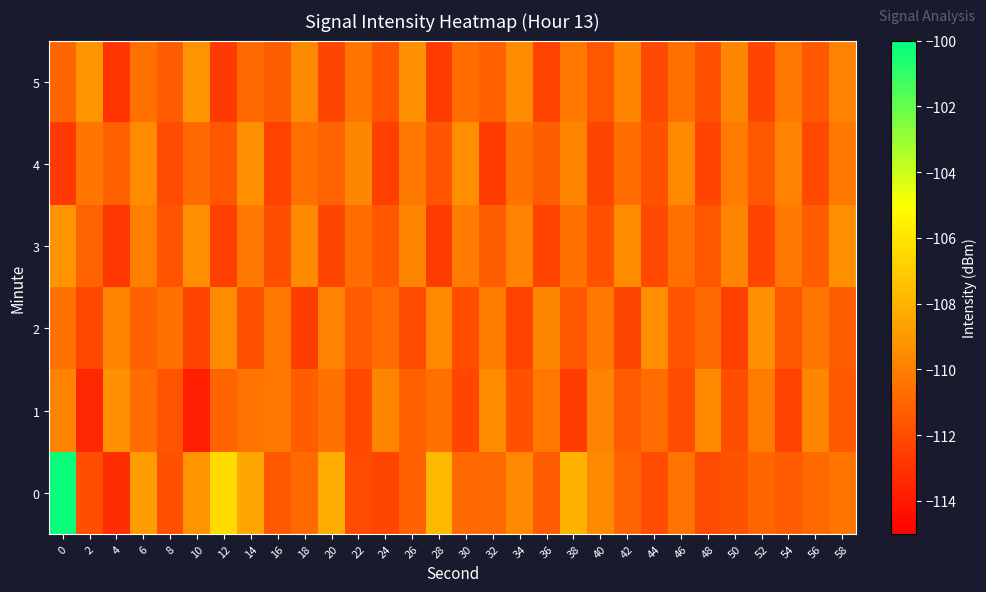

Reading left to right, transcribe all the data shown in this chart.

0: 0=-100.2	2=-111.9	4=-113.1	6=-108.8	8=-111.9	10=-109.1	12=-106.4	14=-108.4	16=-111.5	18=-110.8	20=-108.2	22=-112.0	24=-112.3	26=-111.2	28=-107.8	30=-110.8	32=-110.8	34=-109.6	36=-111.4	38=-107.9	40=-109.6	42=-111.0	44=-112.0	46=-110.5	48=-112.0	50=-111.7	52=-111.0	54=-111.4	56=-110.8	58=-110.4
1: 0=-109.9	2=-113.4	4=-109.3	6=-110.8	8=-111.6	10=-113.7	12=-111.1	14=-110.4	16=-110.3	18=-111.4	20=-110.5	22=-112.1	24=-109.8	26=-111.2	28=-110.6	30=-112.3	32=-109.5	34=-111.8	36=-110.2	38=-112.6	40=-109.9	42=-111.4	44=-110.7	46=-112.0	48=-109.6	50=-111.9	52=-110.1	54=-112.4	56=-109.7	58=-111.5
2: 0=-110.5	2=-112.1	4=-109.8	6=-111.2	8=-110.6	10=-112.3	12=-109.5	14=-111.8	16=-110.2	18=-112.6	20=-109.9	22=-111.4	24=-110.7	26=-112.0	28=-109.6	30=-111.9	32=-110.1	34=-112.4	36=-109.7	38=-111.5	40=-110.3	42=-112.2	44=-109.4	46=-111.7	48=-110.8	50=-112.5	52=-109.3	54=-111.6	56=-110.4	58=-111.3
3: 0=-109.2	2=-111.1	4=-112.8	6=-110.0	8=-111.7	10=-109.4	12=-112.5	14=-110.3	16=-111.9	18=-109.6	20=-112.2	22=-110.7	24=-111.5	26=-109.8	28=-112.6	30=-110.1	32=-111.3	34=-109.9	36=-112.4	38=-110.5	40=-111.8	42=-109.5	44=-112.1	46=-110.6	48=-111.6	50=-109.7	52=-112.3	54=-110.2	56=-111.4	58=-109.3
4: 0=-112.7	2=-110.4	4=-111.2	6=-109.5	8=-112.0	10=-110.8	12=-111.6	14=-109.3	16=-112.4	18=-110.6	20=-111.1	22=-109.7	24=-112.5	26=-110.2	28=-111.7	30=-109.4	32=-112.6	34=-110.5	36=-111.3	38=-109.8	40=-112.2	42=-110.7	44=-111.8	46=-109.6	48=-112.3	50=-110.1	52=-111.5	54=-109.9	56=-112.1	58=-110.3
5: 0=-111.0	2=-109.1	4=-112.9	6=-110.5	8=-111.4	10=-109.2	12=-112.7	14=-110.8	16=-111.3	18=-109.6	20=-112.2	22=-110.4	24=-111.7	26=-109.3	28=-112.6	30=-110.7	32=-111.2	34=-109.5	36=-112.4	38=-110.3	40=-111.6	42=-109.8	44=-112.1	46=-110.6	48=-111.8	50=-109.7	52=-112.3	54=-110.2	56=-111.5	58=-109.9